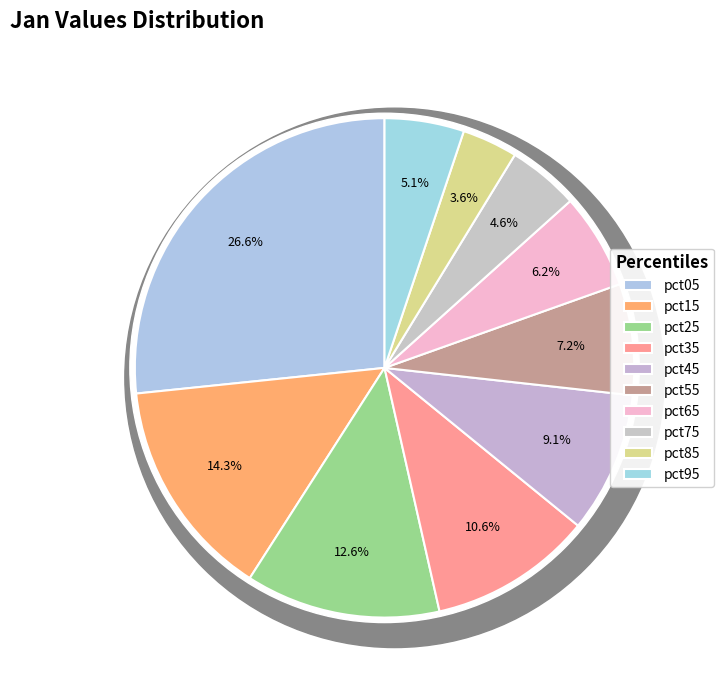

What is the largest slice in the pie chart?

pct05